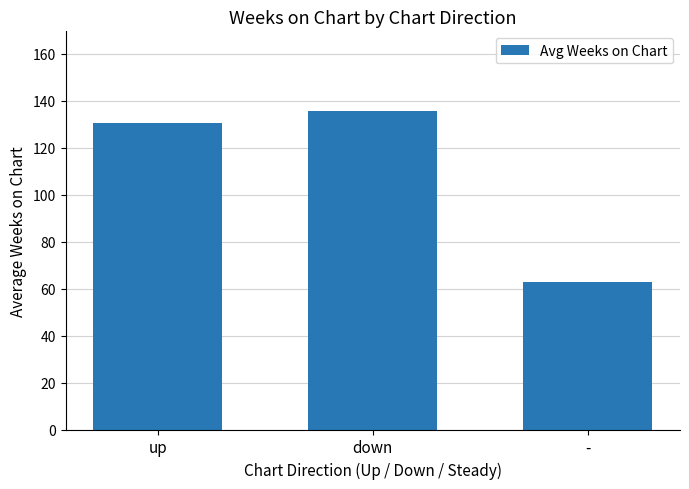

How many data points are less than 130?

1